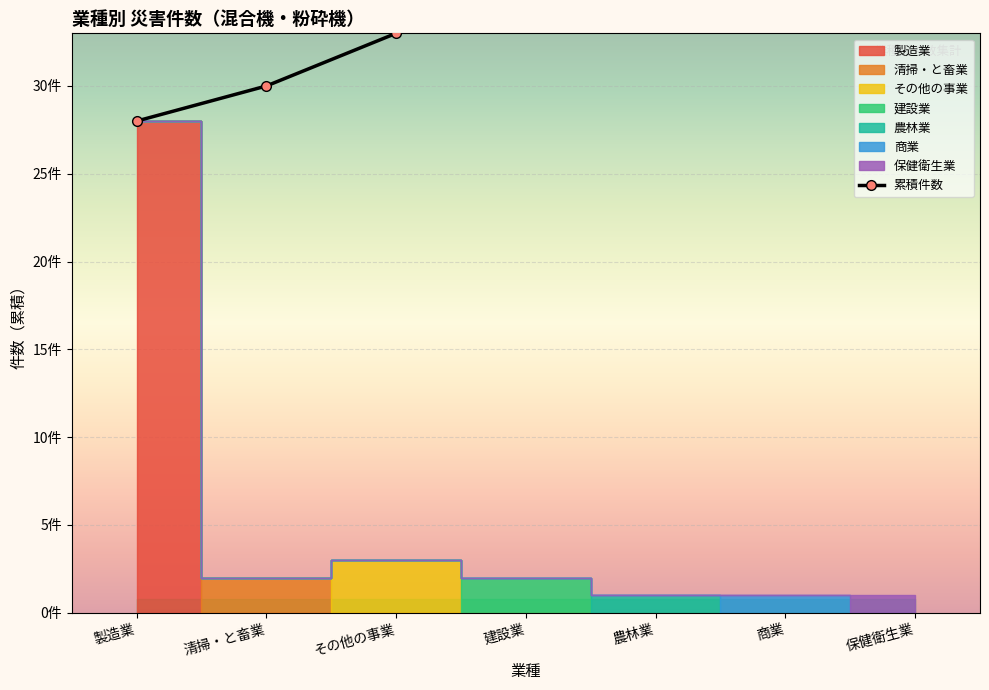

True or false: the data has more than 0 interior local peaks.

False